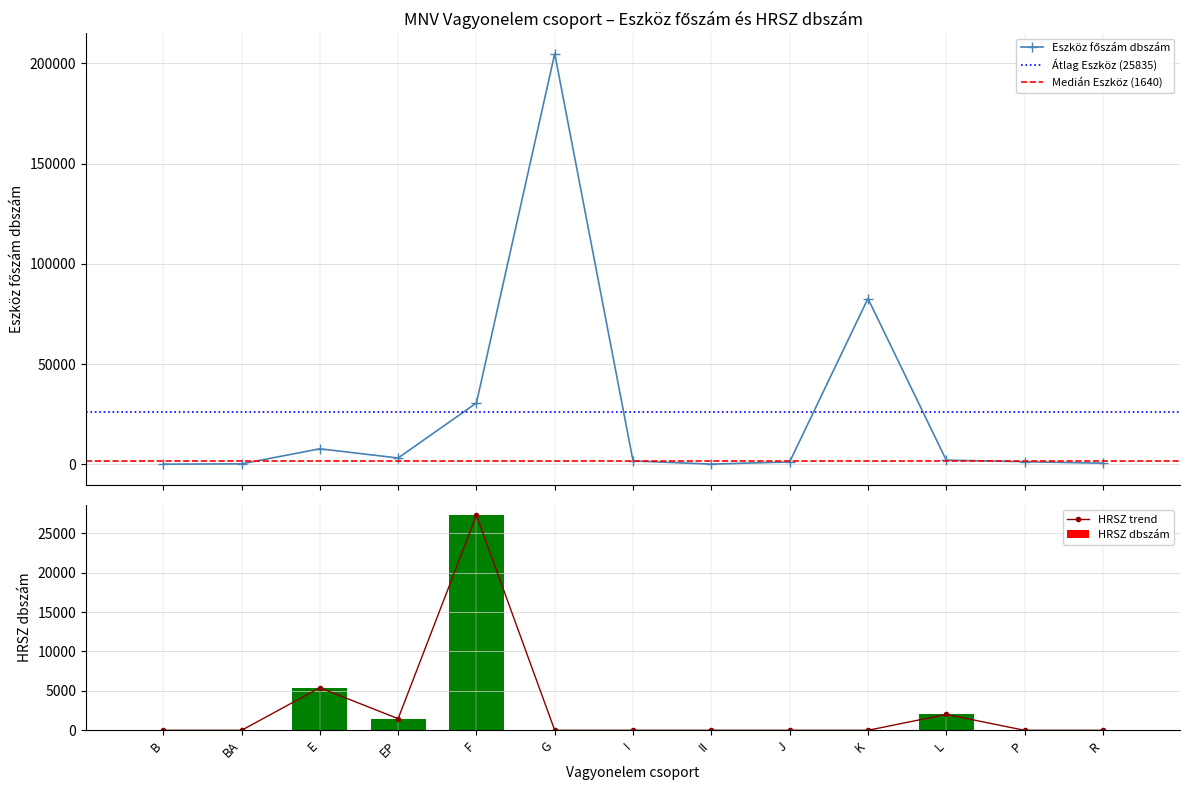

At which category is the sum across all series the highest?

G